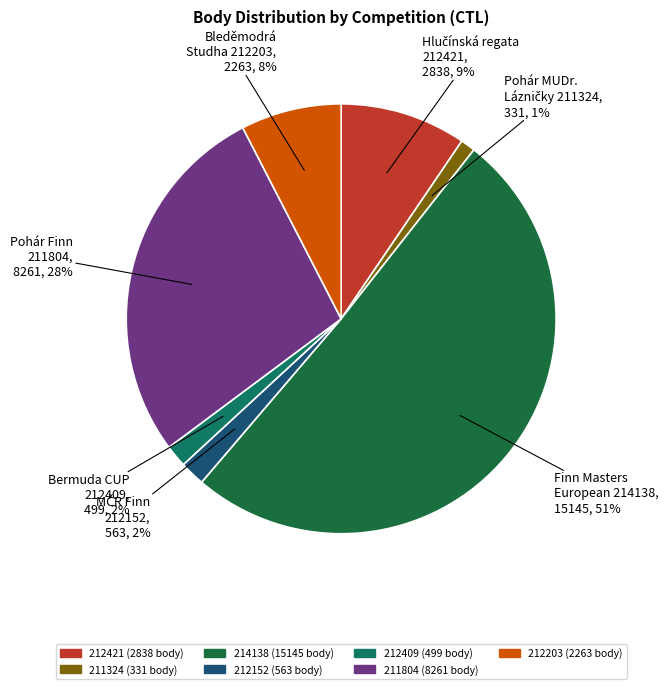

Is there any slice that represents more than half of the pie?

Yes